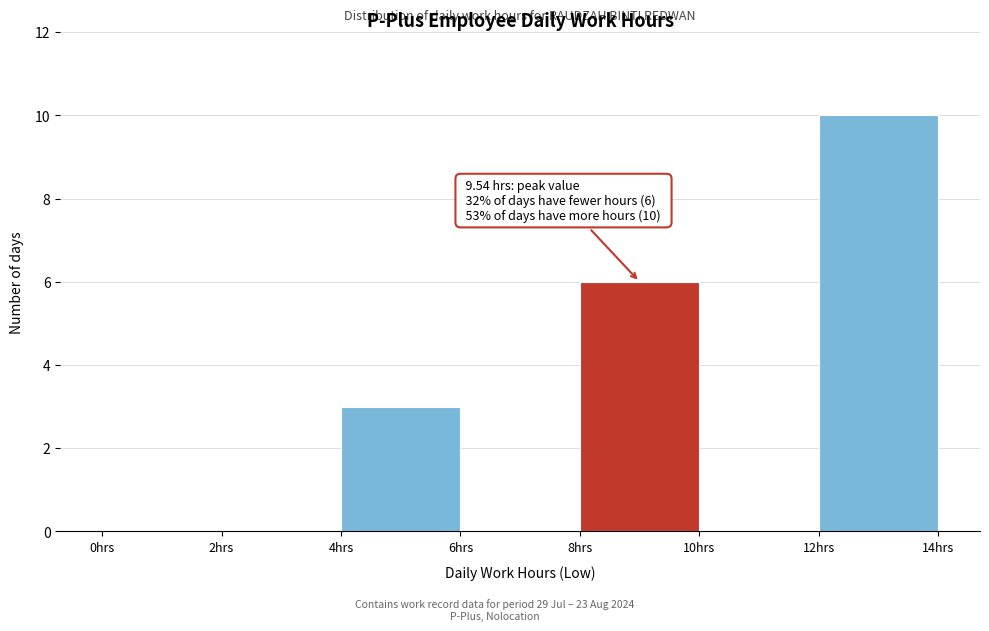

Over which range of the x-axis is the bar tallest?

12 to 14